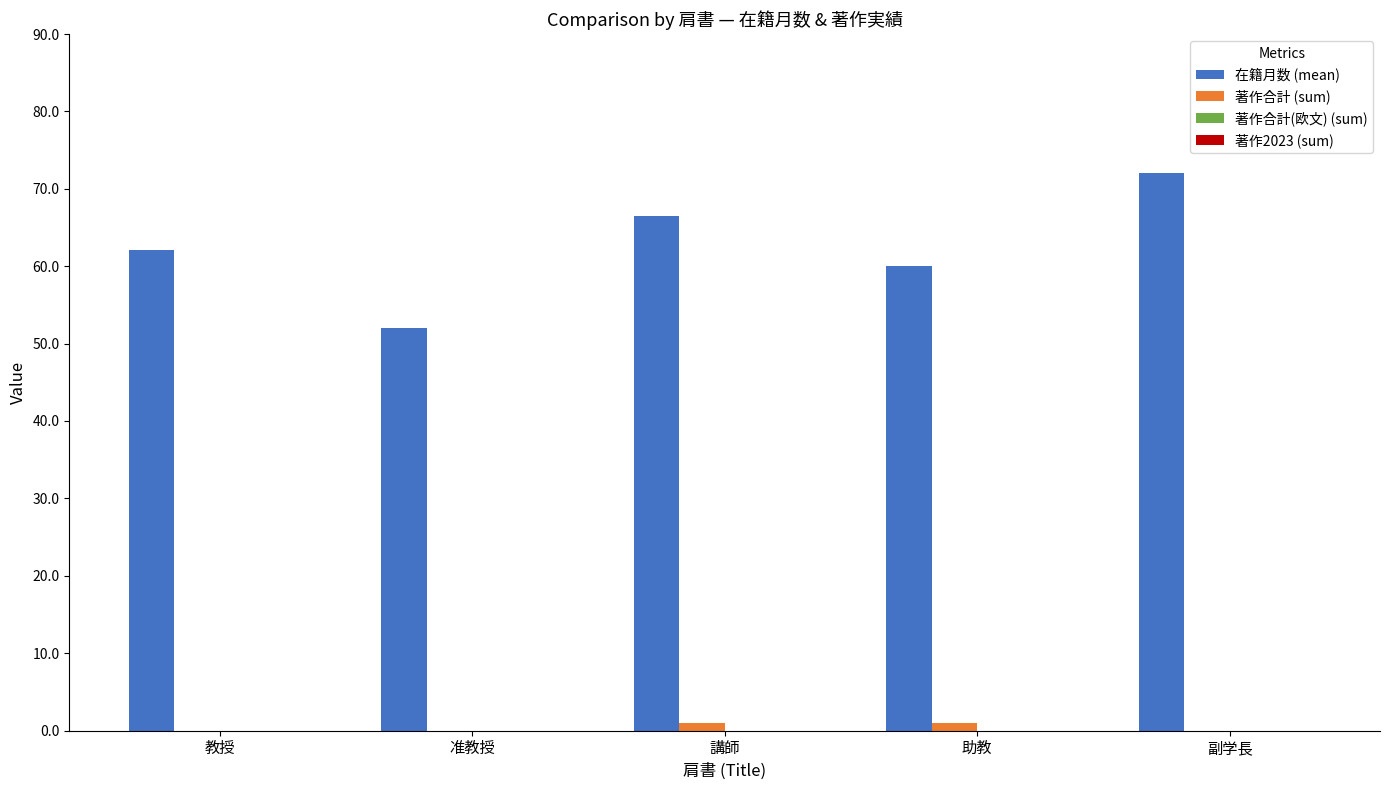

Which series has the largest range (max minus min)?

在籍月数 (mean)